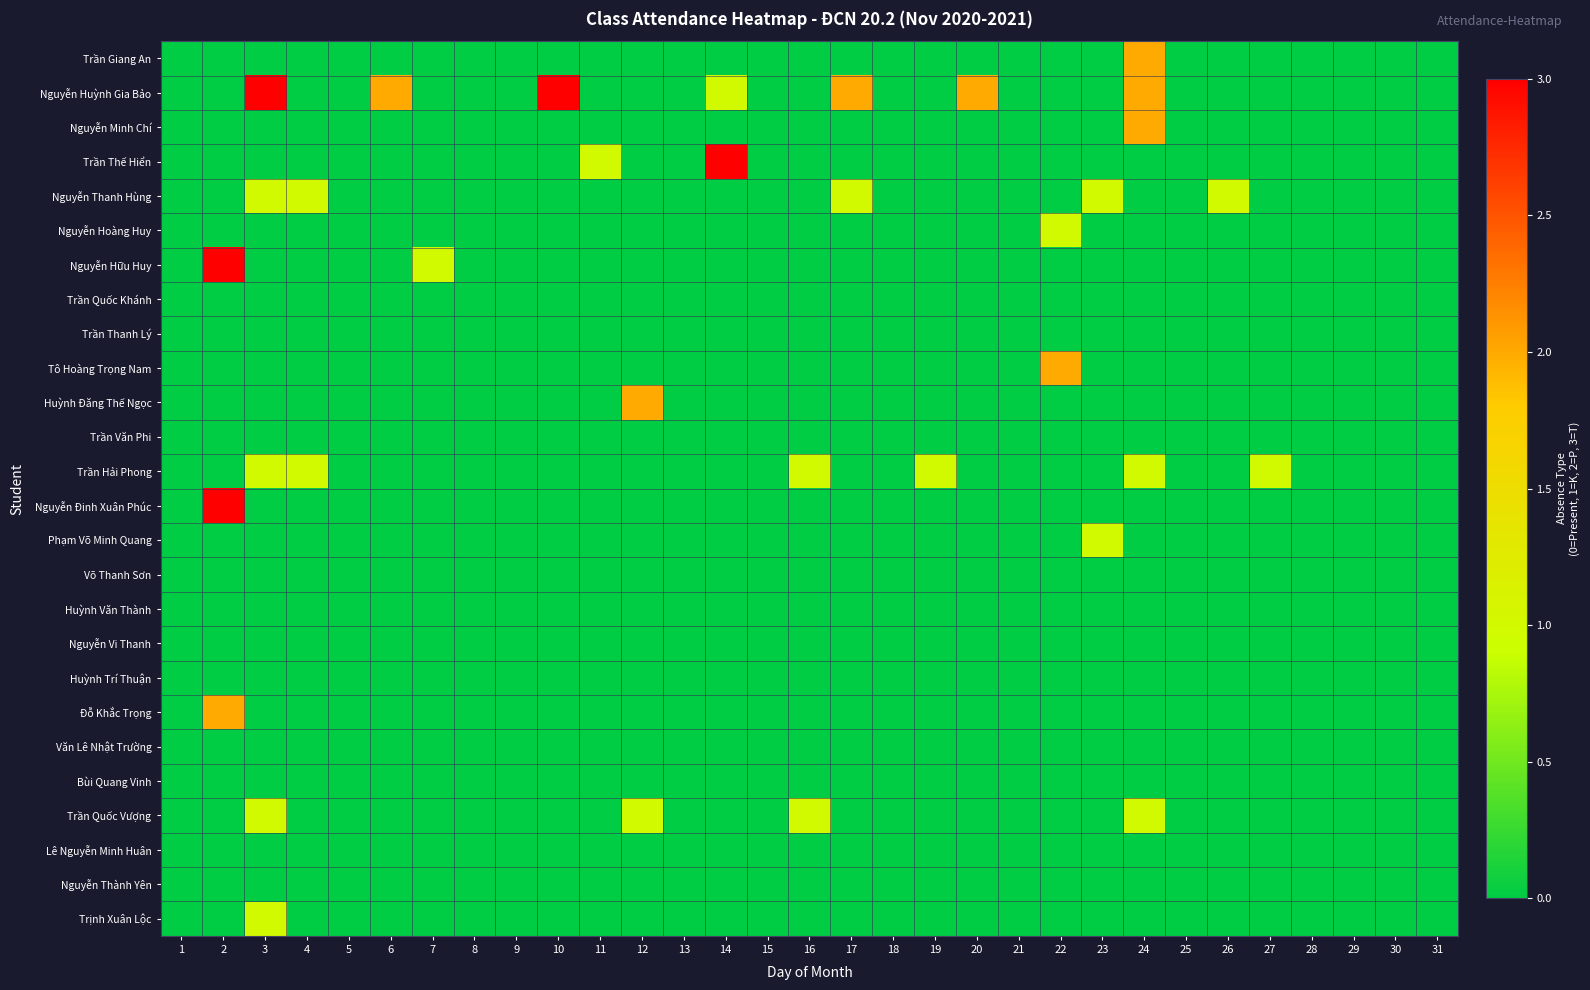

Which has a higher value, 21 or 12?

21